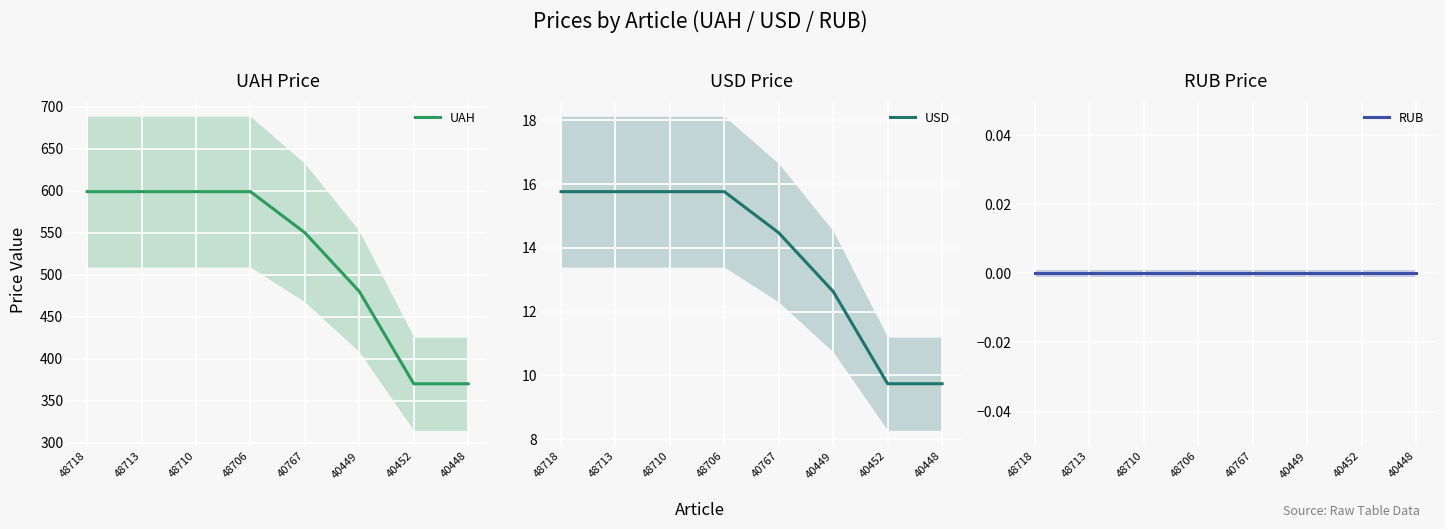

At which category is the sum across all series the highest?

48718